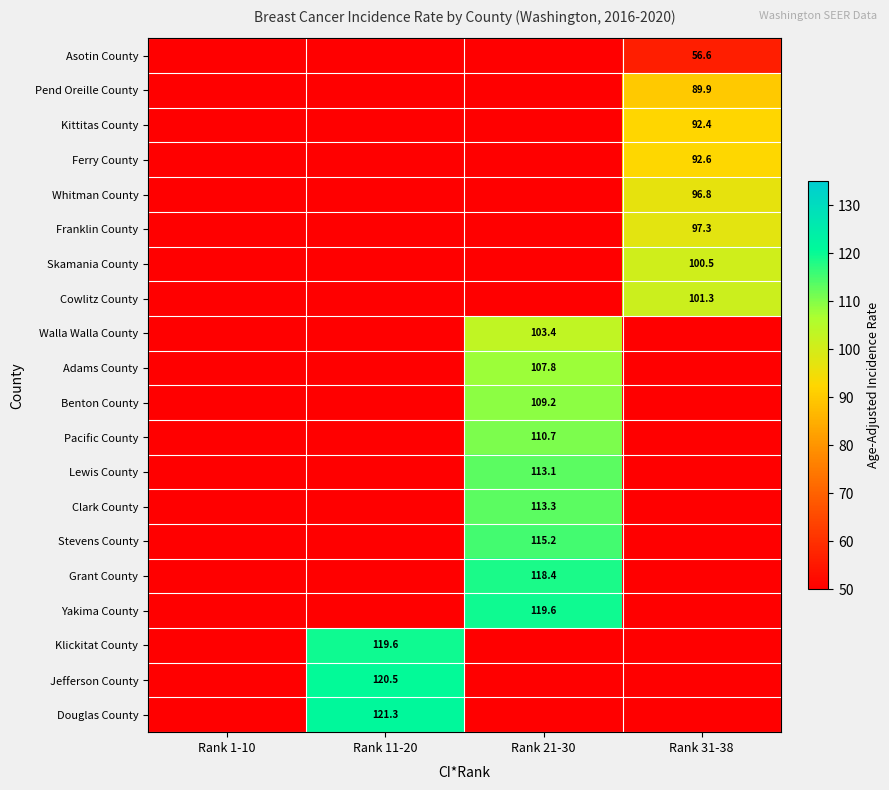

True or false: Grant County has a value of 28.0 at Rank 21-30.

False